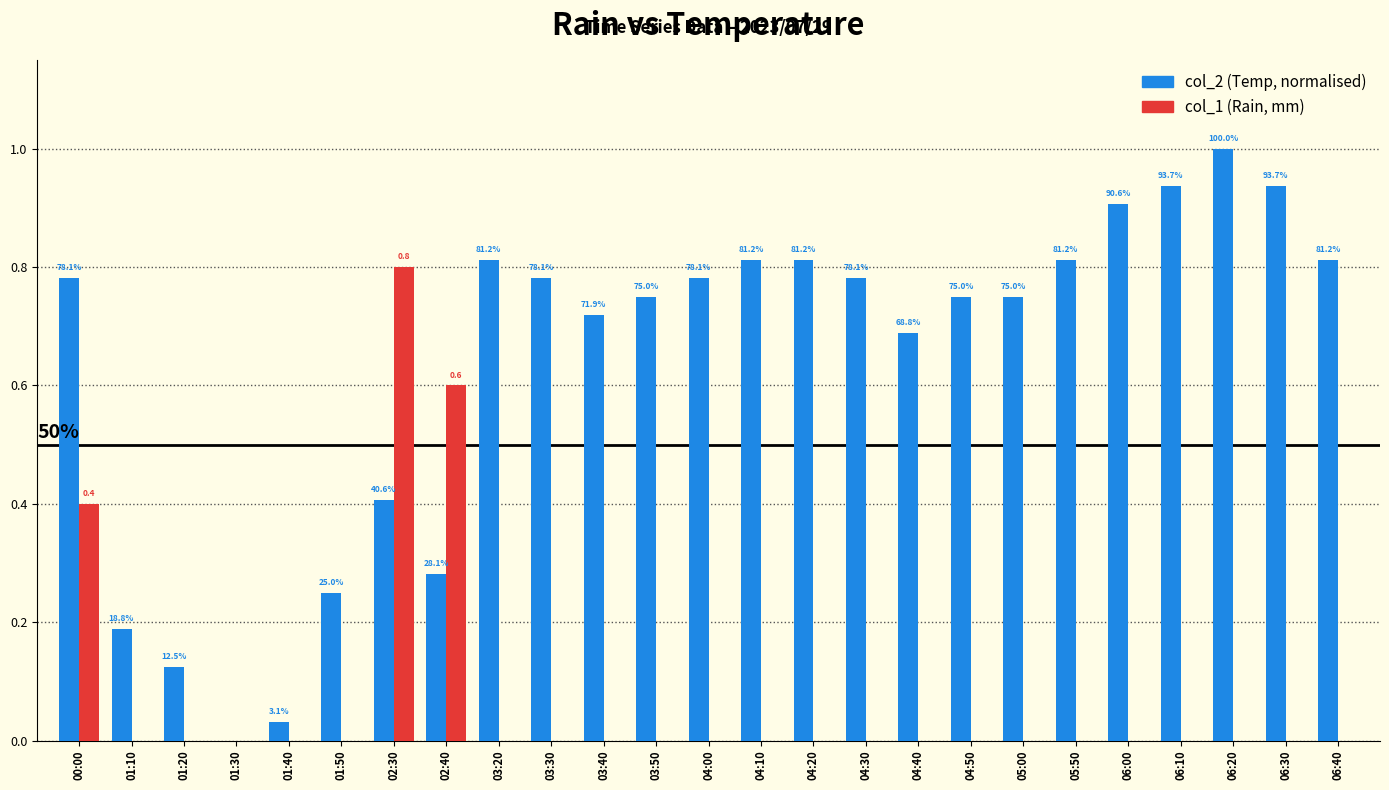

Reading left to right, what are all the values shown in this chart?

col_2 (Temp, normalised): 00:00=0.8	01:10=0.2	01:20=0.1	01:30=0.0	01:40=0.0	01:50=0.2	02:30=0.4	02:40=0.3	03:20=0.8	03:30=0.8	03:40=0.7	03:50=0.8	04:00=0.8	04:10=0.8	04:20=0.8	04:30=0.8	04:40=0.7	04:50=0.8	05:00=0.8	05:50=0.8	06:00=0.9	06:10=0.9	06:20=1.0	06:30=0.9	06:40=0.8
col_1 (Rain): 00:00=0.4	01:10=0.0	01:20=0.0	01:30=0.0	01:40=0.0	01:50=0.0	02:30=0.8	02:40=0.6	03:20=0.0	03:30=0.0	03:40=0.0	03:50=0.0	04:00=0.0	04:10=0.0	04:20=0.0	04:30=0.0	04:40=0.0	04:50=0.0	05:00=0.0	05:50=0.0	06:00=0.0	06:10=0.0	06:20=0.0	06:30=0.0	06:40=0.0